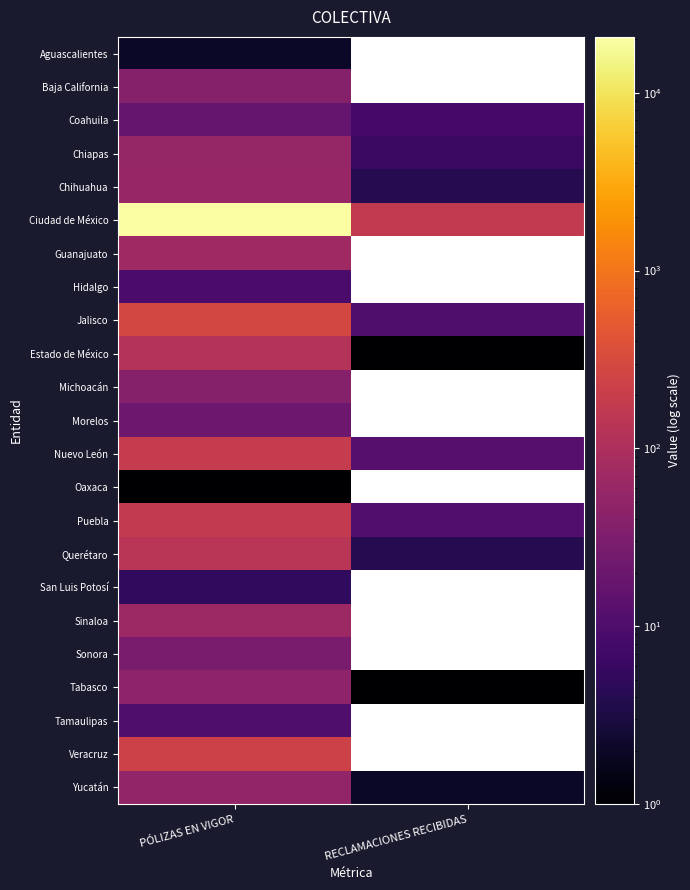

What is the difference between the highest and lowest values at PÓLIZAS EN VIGOR?

20600.0